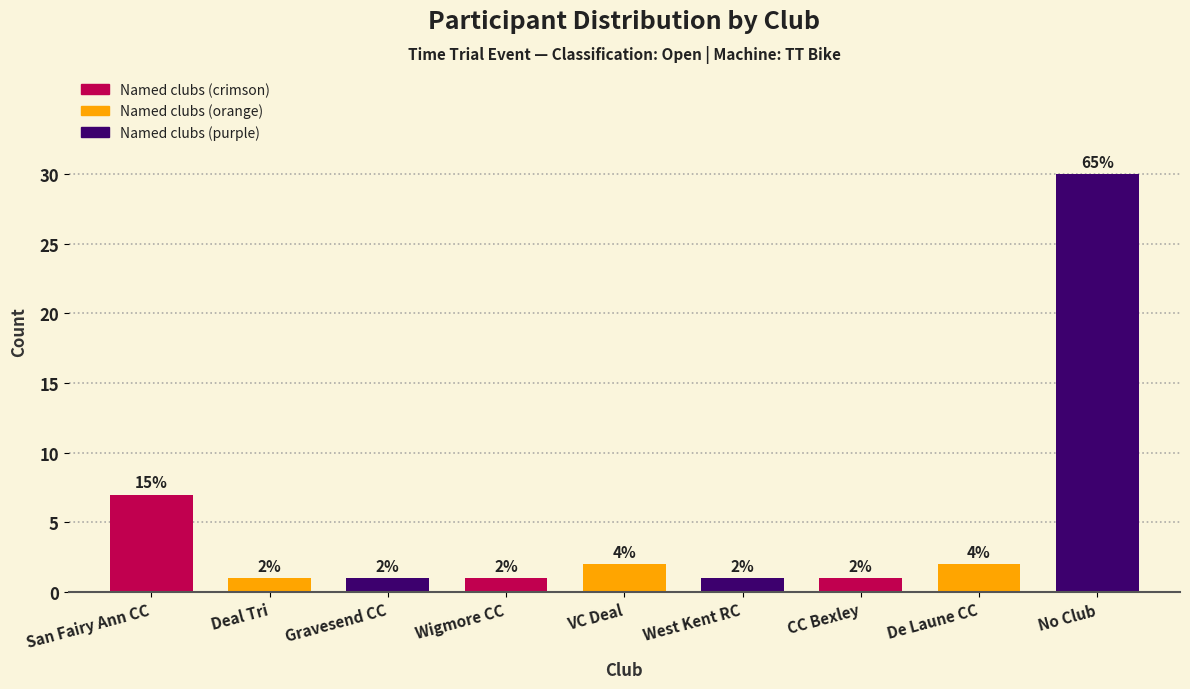

Reading left to right, extract all data points from this chart.

7	1	1	1	2	1	1	2	30